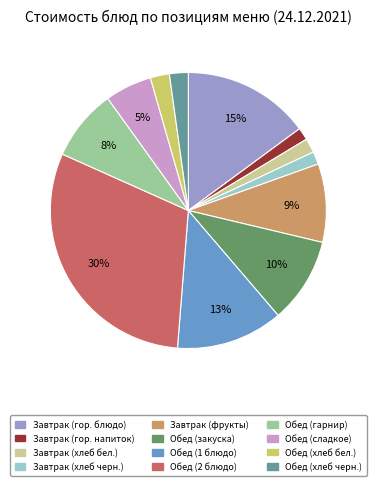

To the nearest percent, what is the difference between the Завтрак (фрукты) and Завтрак (хлеб черн.) slice percentages?

8%